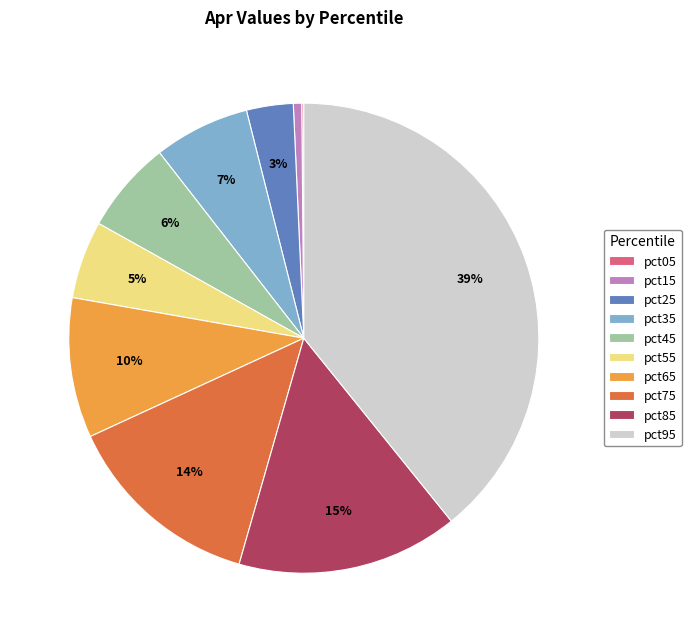

Does any single category account for the majority?

No